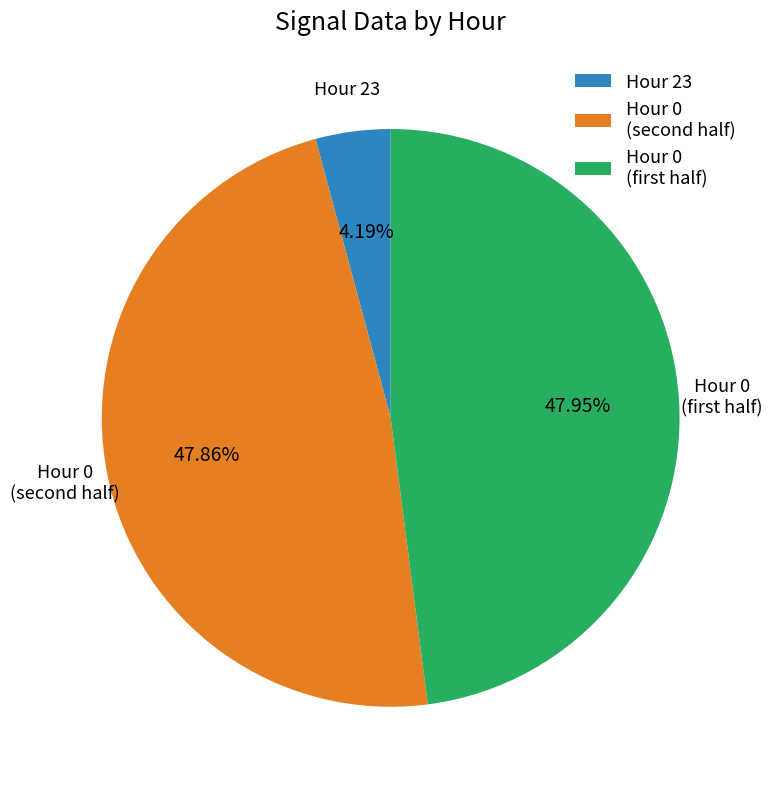

Is there a majority slice in this chart?

No